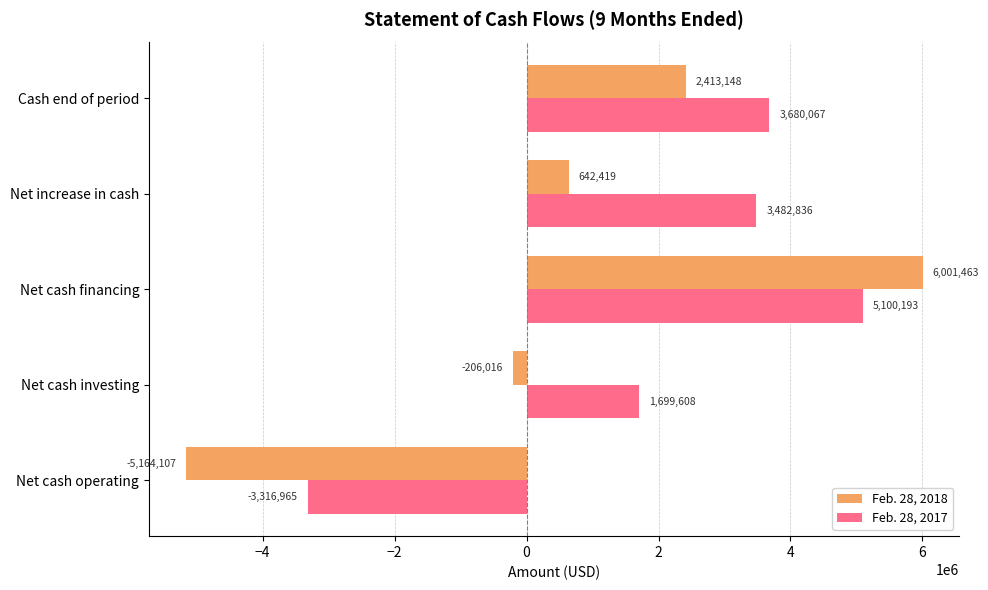

What is the greatest value displayed?

6001463